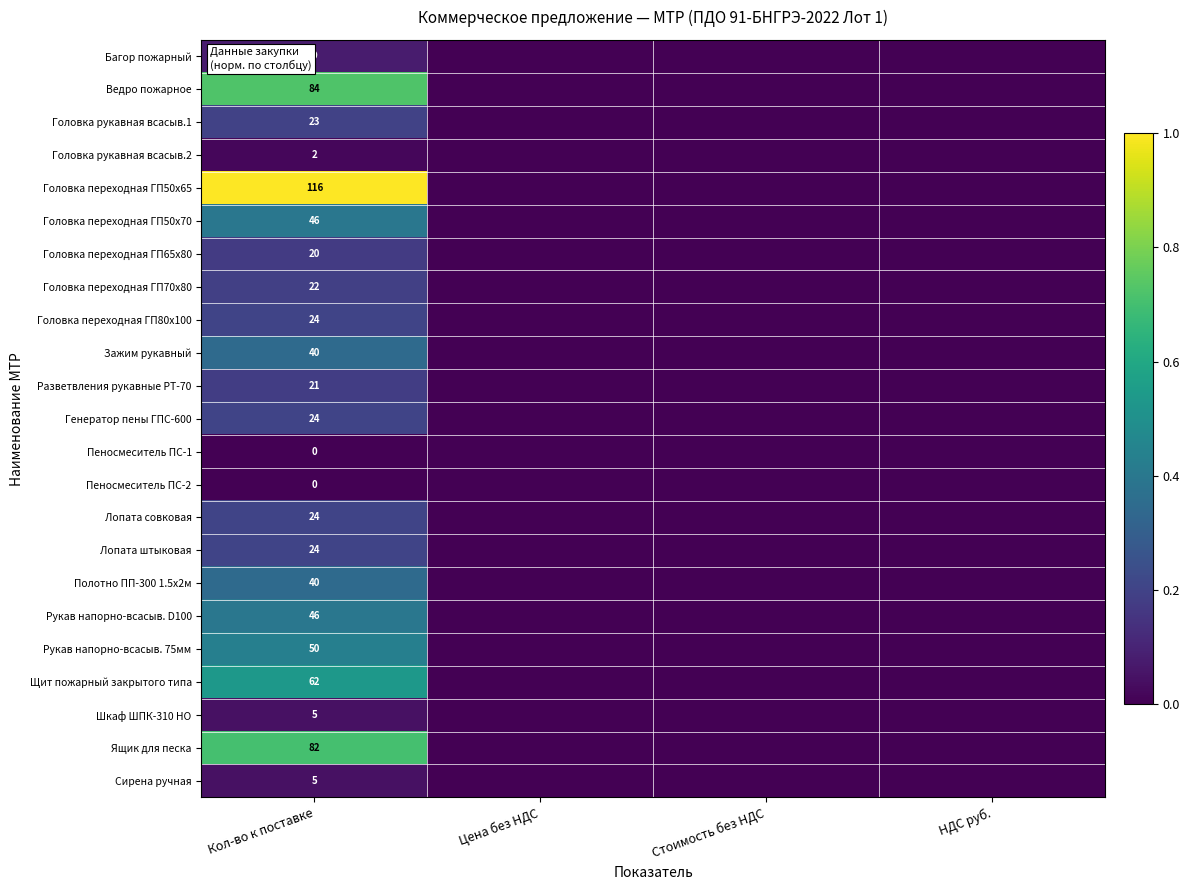

Is it true that Разветвления рукавные РТ-70 equals 21 at Кол-во к поставке?

True